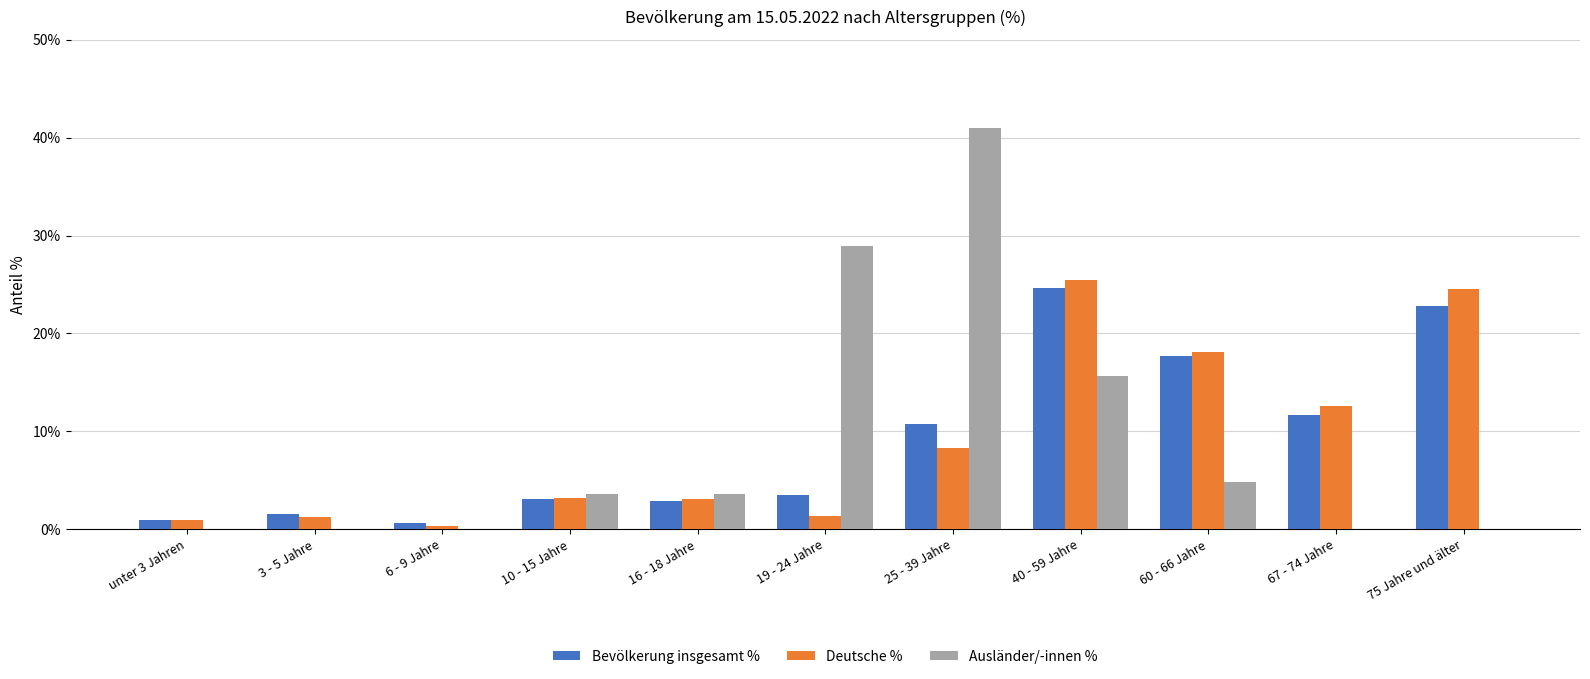

At which category is the sum across all series the highest?

40 - 59 Jahre